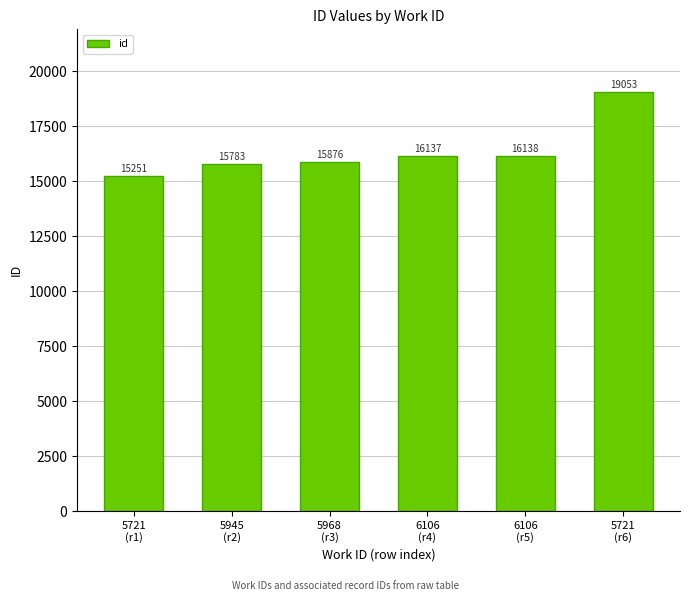

What is the difference between the values at 6106
(r4) and 5721
(r1)?

886